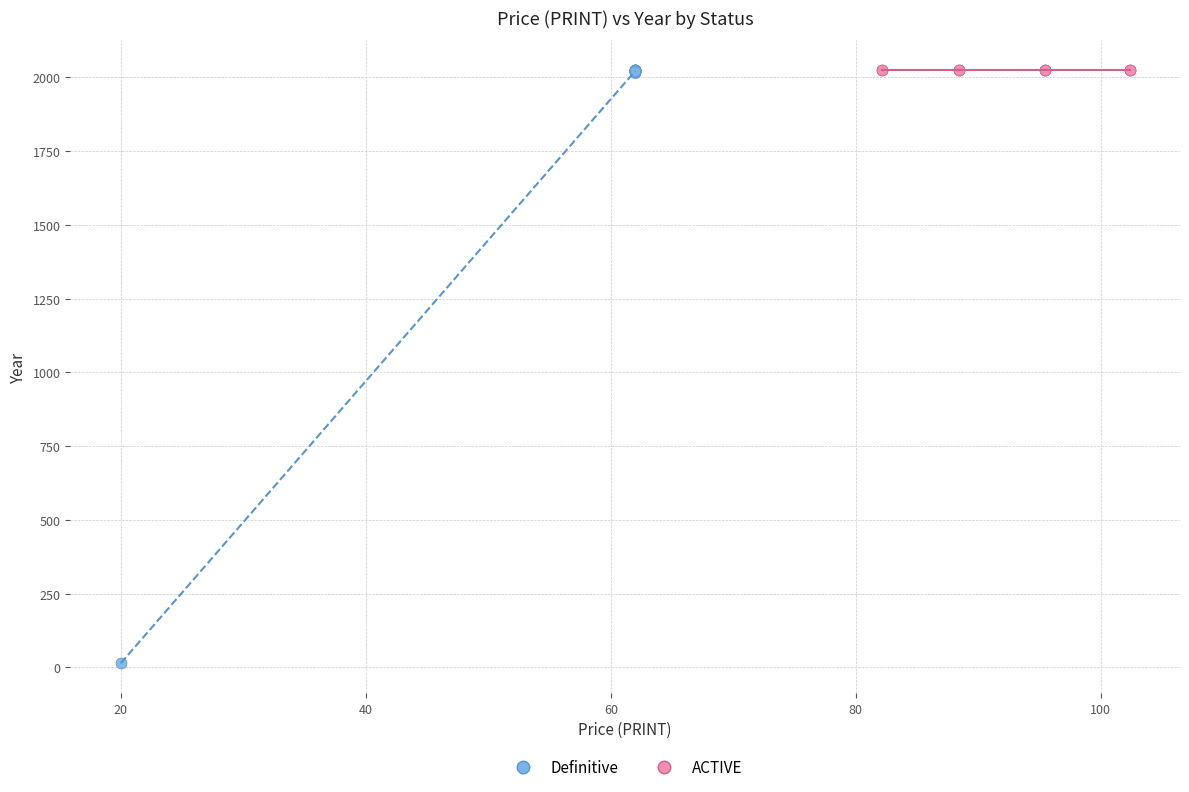

Which series reaches the minimum Y coordinate?

Definitive